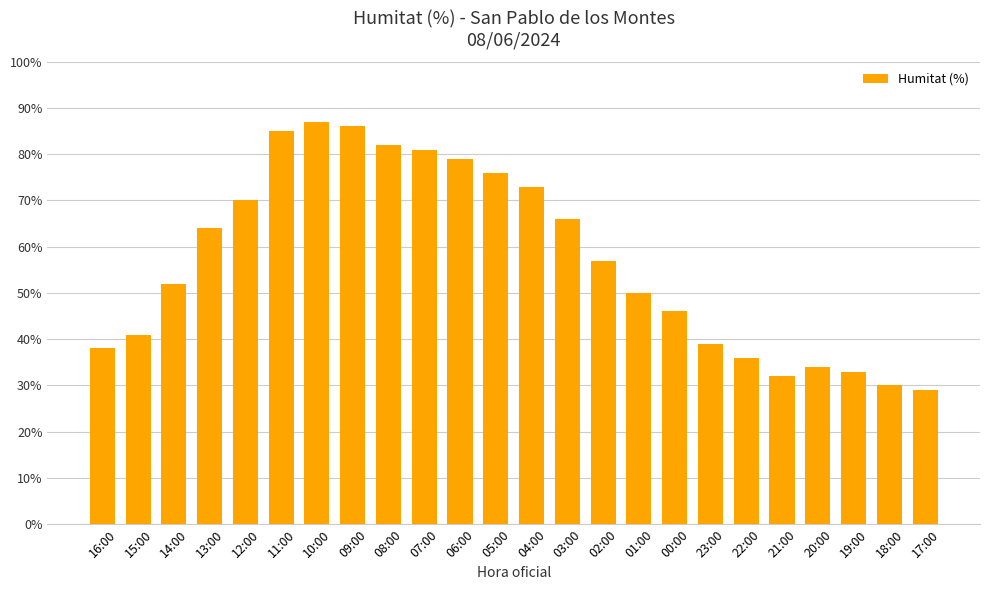

What is the label of the 9th bar from the left?

08:00